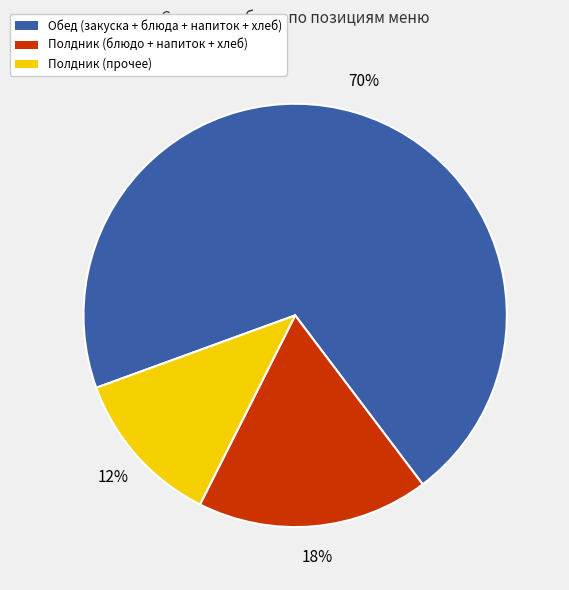

To the nearest percent, what is the average slice percentage?

33%